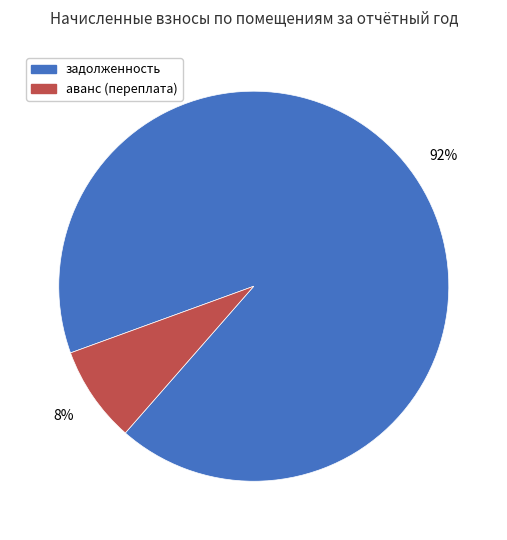

To the nearest percent, what is the average slice percentage?

50%